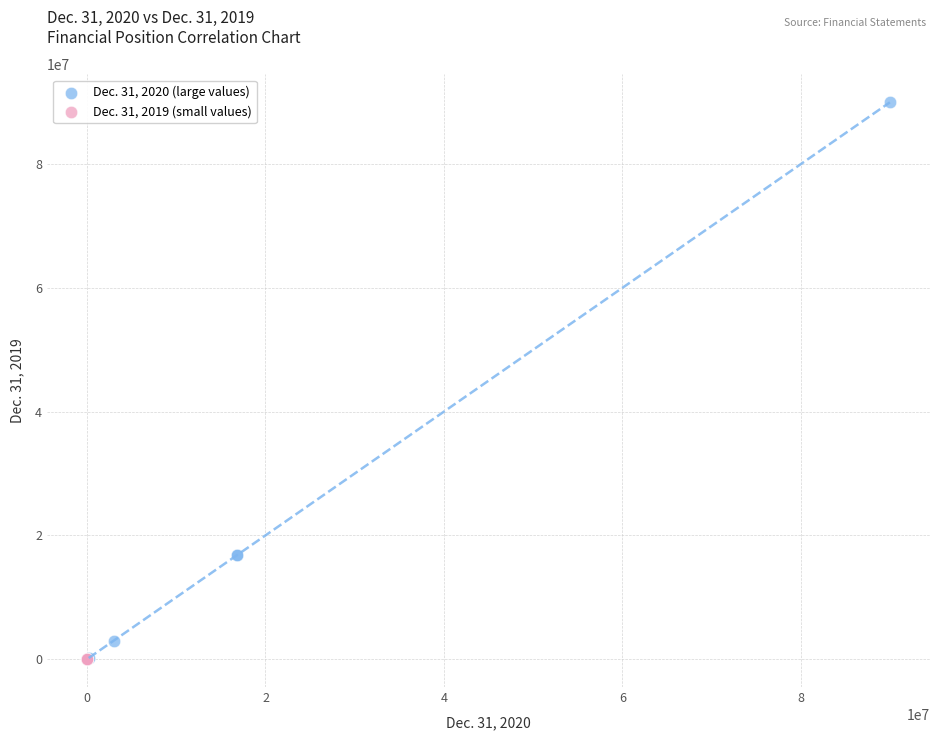

Which series reaches the maximum Y coordinate?

Dec. 31, 2020 (large values)